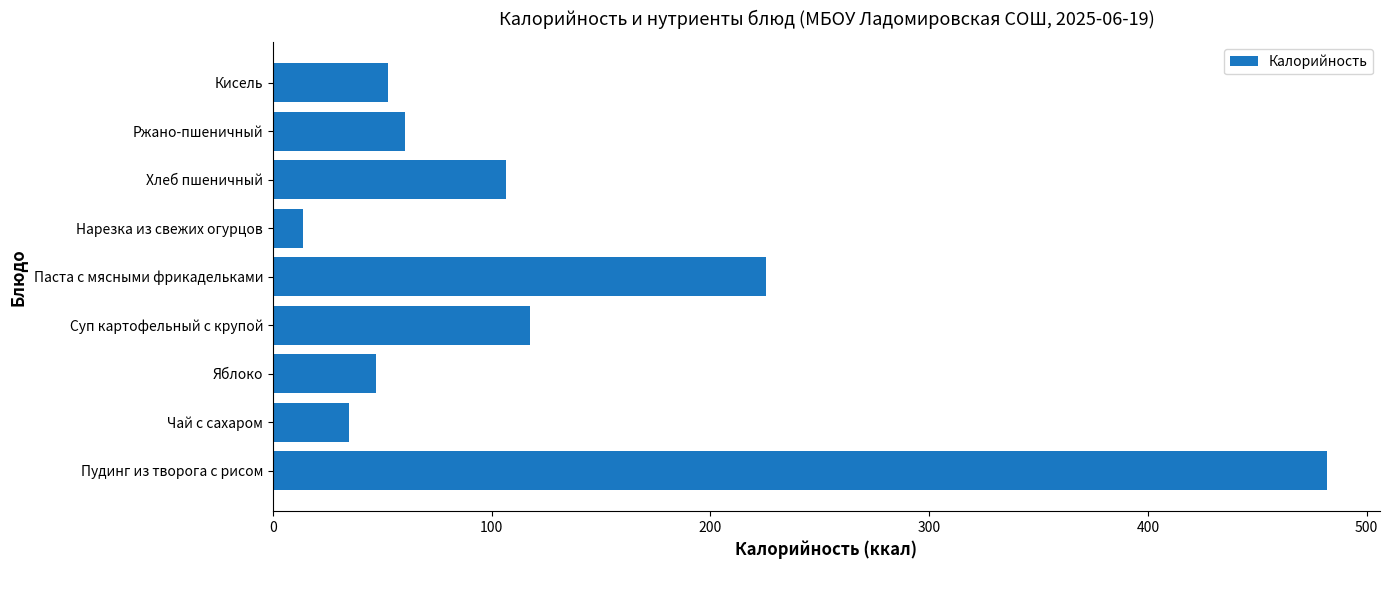

How many categories are shown in the chart?

9